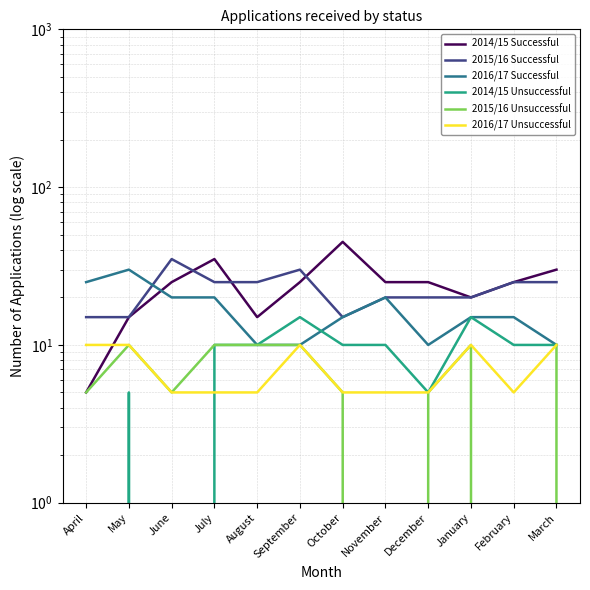

Reading right to left, list all the values displayed in this chart.

2014/15 Successful: March=30	February=25	January=20	December=25	November=25	October=45	September=25	August=15	July=35	June=25	May=15	April=5
2015/16 Successful: March=25	February=25	January=20	December=20	November=20	October=15	September=30	August=25	July=25	June=35	May=15	April=15
2016/17 Successful: March=10	February=15	January=15	December=10	November=20	October=15	September=10	August=10	July=20	June=20	May=30	April=25
2014/15 Unsuccessful: March=10	February=10	January=15	December=5	November=10	October=10	September=15	August=10	July=10	June=0	May=5	April=0
2015/16 Unsuccessful: March=10	February=0	January=10	December=5	November=0	October=5	September=10	August=10	July=10	June=5	May=10	April=5
2016/17 Unsuccessful: March=10	February=5	January=10	December=5	November=5	October=5	September=10	August=5	July=5	June=5	May=10	April=10